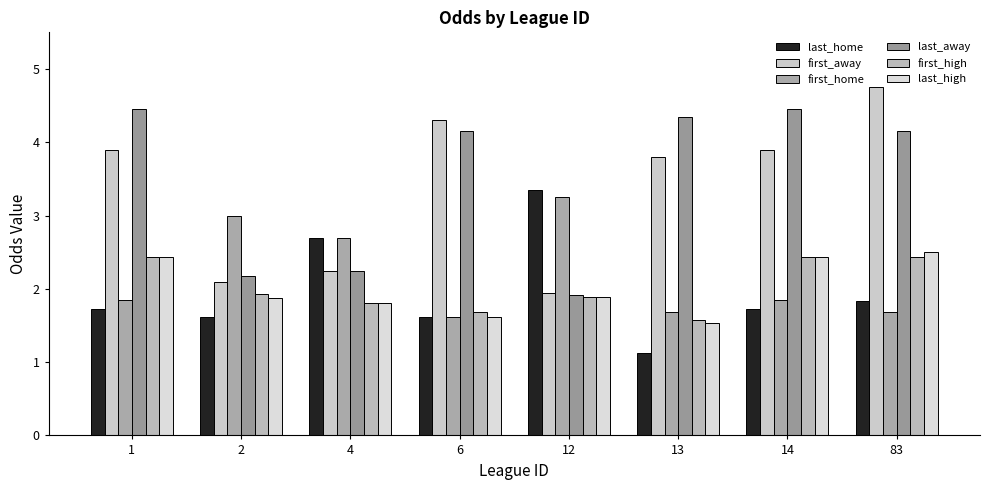

What are all the series names shown in the legend?

last_home, first_away, first_home, last_away, first_high, last_high